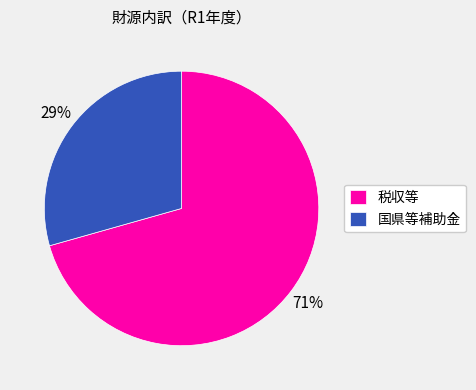

What is the majority slice?

税収等